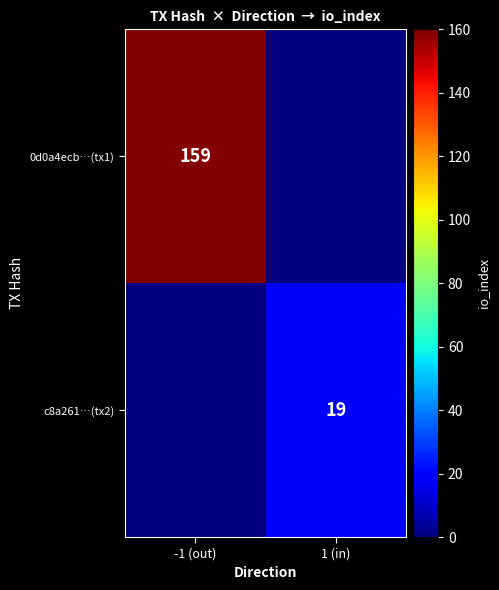

The c8a261…(tx2) series shows 19 at 1 (in). True or false?

True